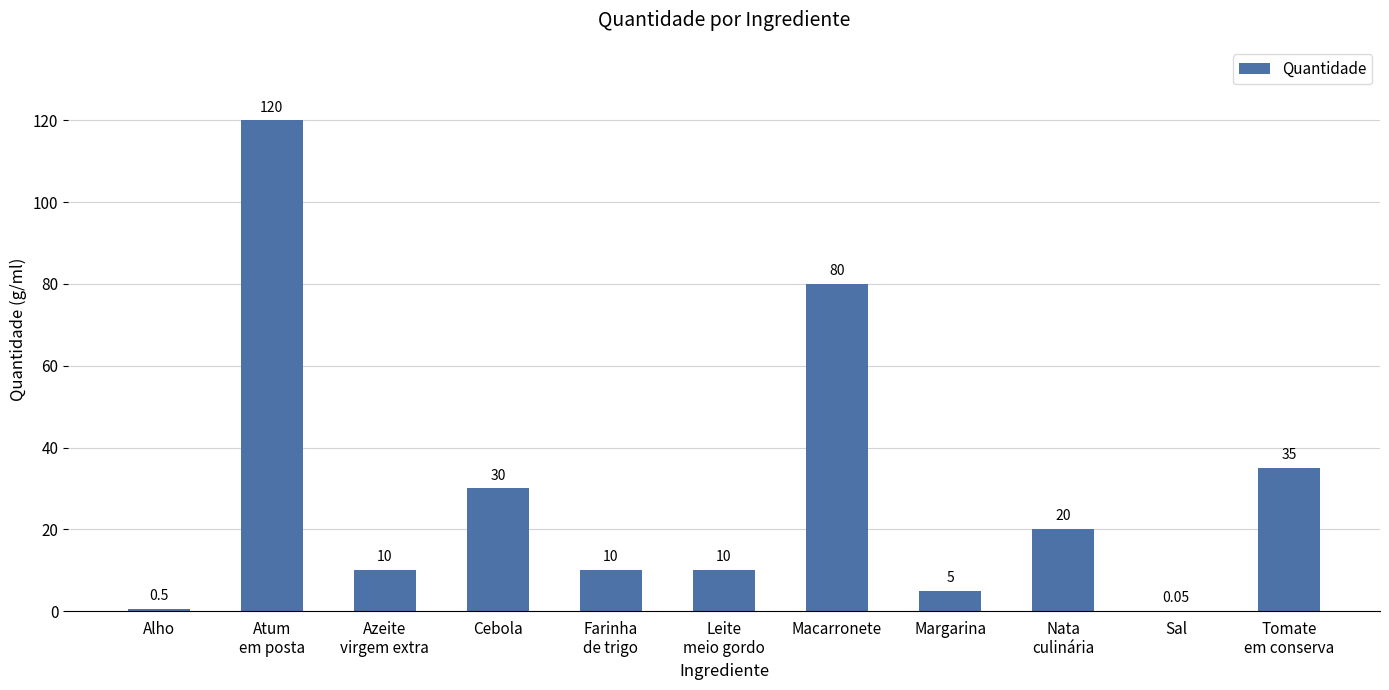

At which label is the value closest to 60?

Macarronete